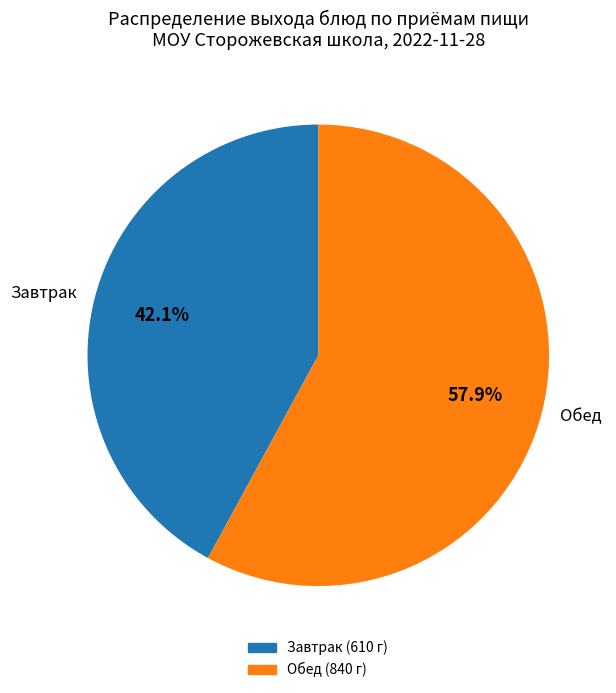

Is there a majority slice in this chart?

Yes